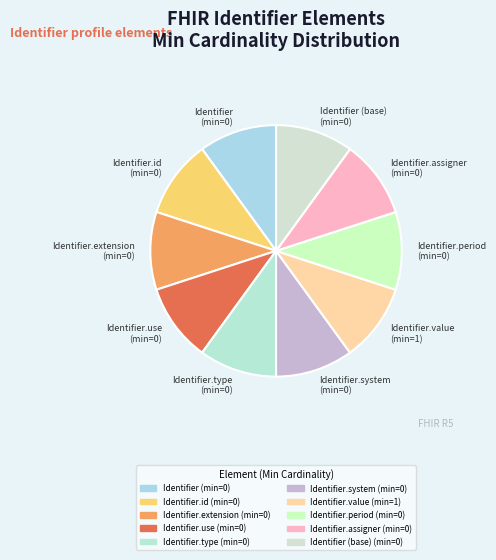

Does Identifier.extension (min=0) represent more than half of the total?

No